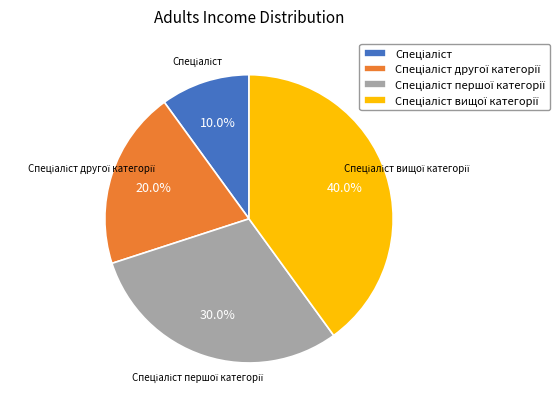

Is there a majority slice in this chart?

No